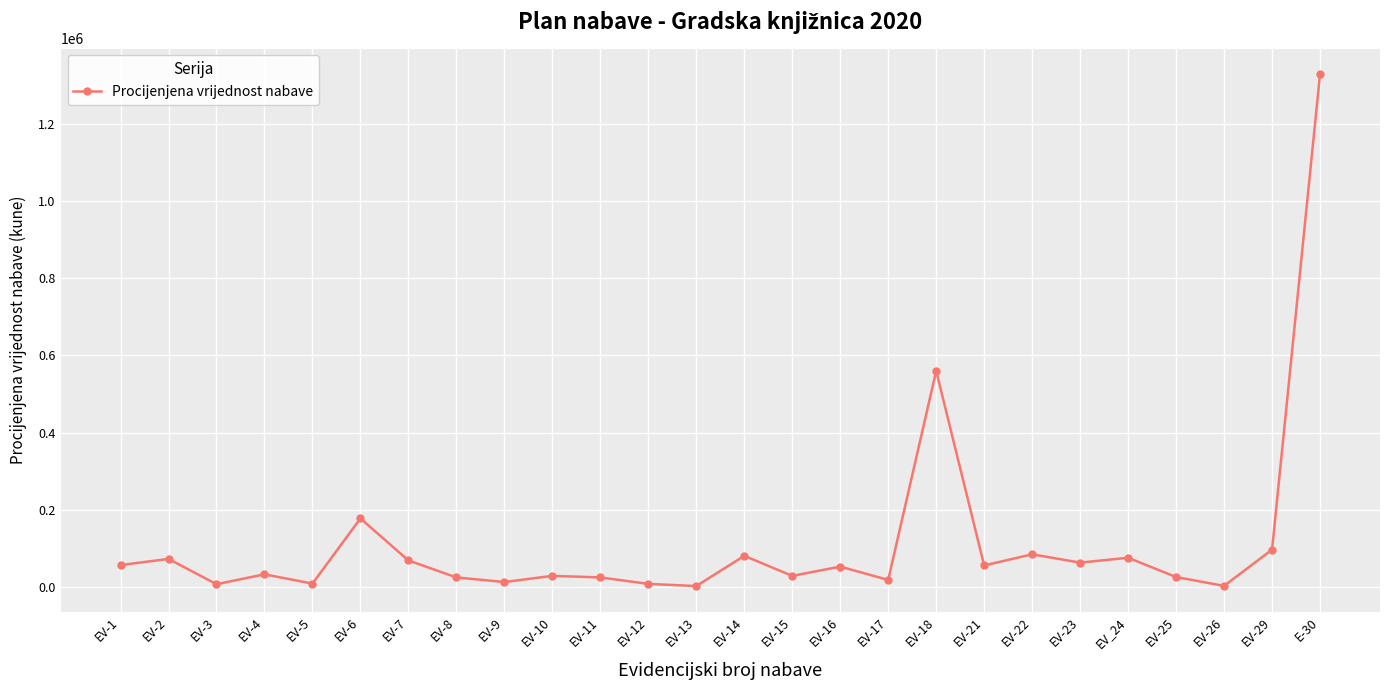

How many points are higher than both their immediate neighbors (excluding endpoints)?

9